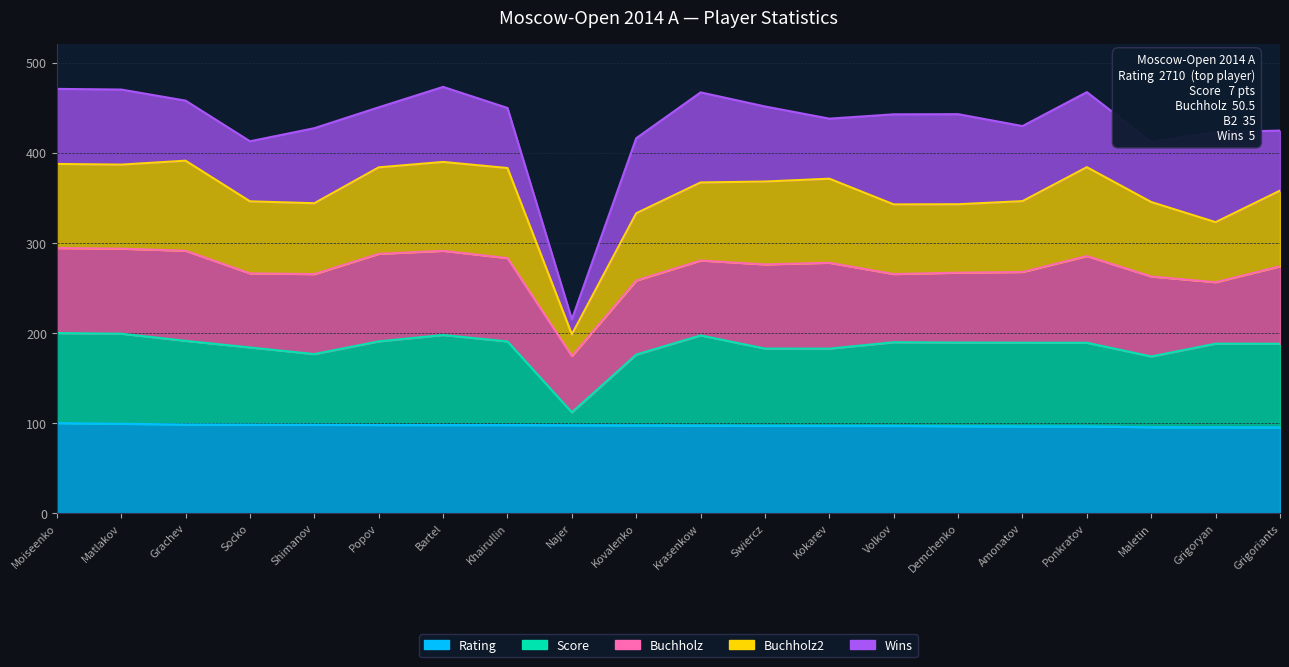

At which label is Score closest to 155?

Maletin